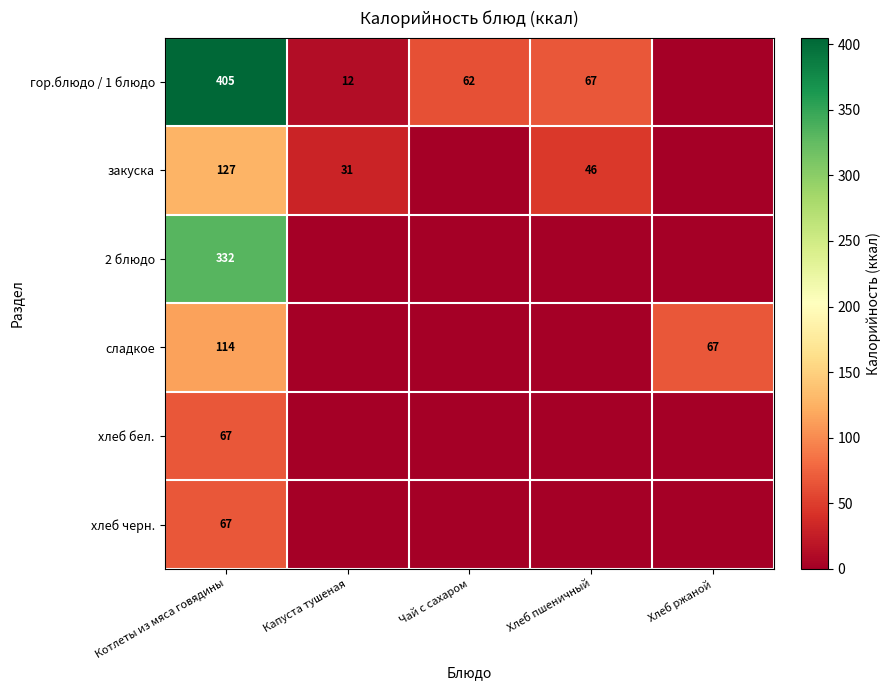

The value of закуска at Хлеб пшеничный is 18. True or false?

False